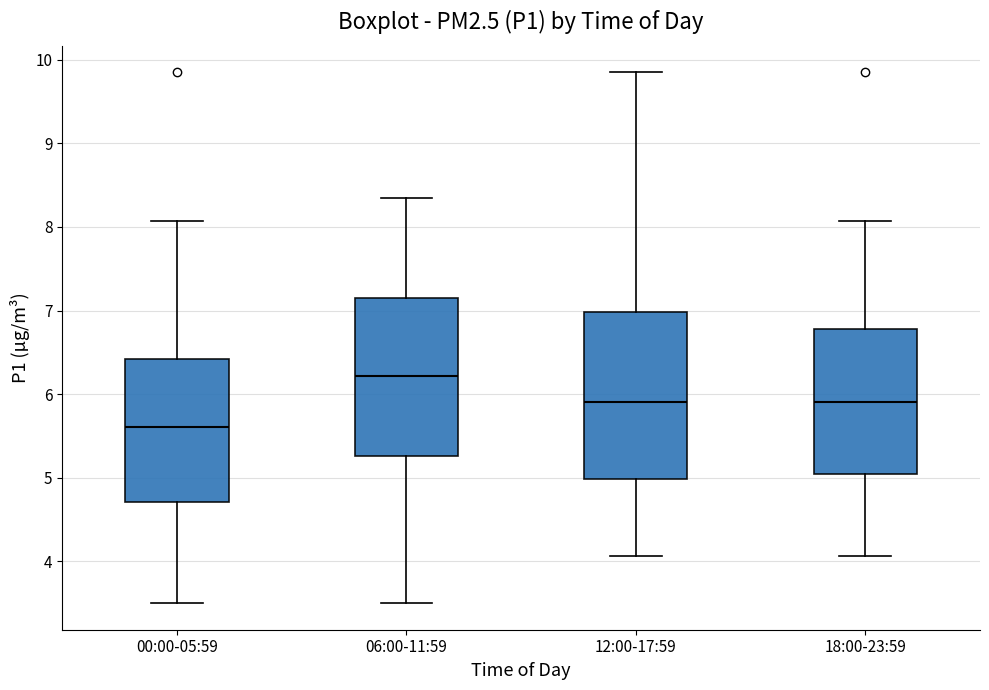

Which box has the lowest median line?

00:00-05:59